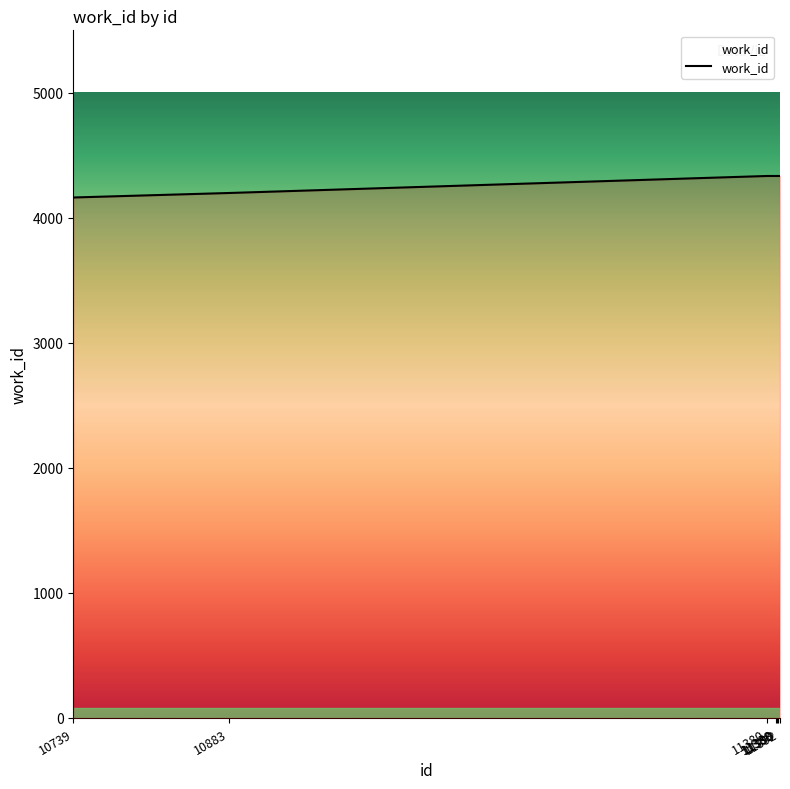

Approximately how many times larger is the value at 10883 compared to 11392?

1.0